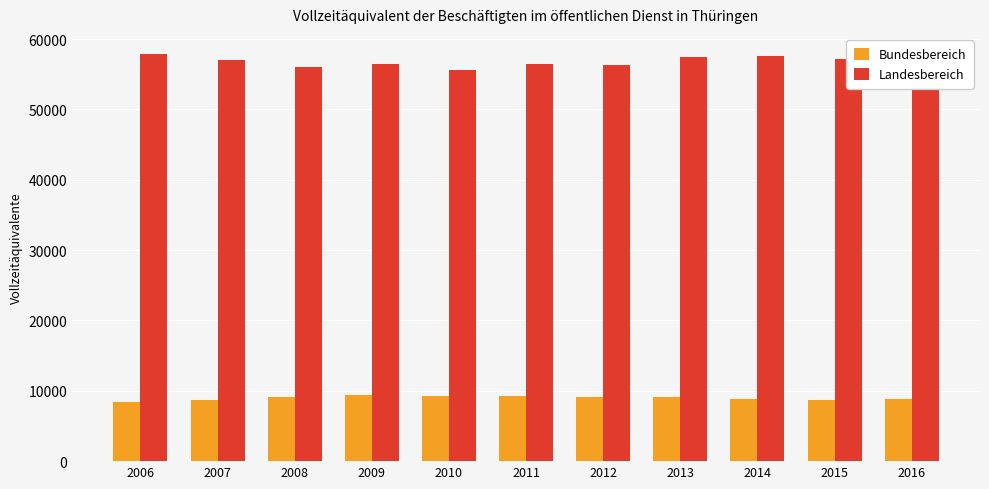

Is it true that Landesbereich equals 94464 at 2011?

False